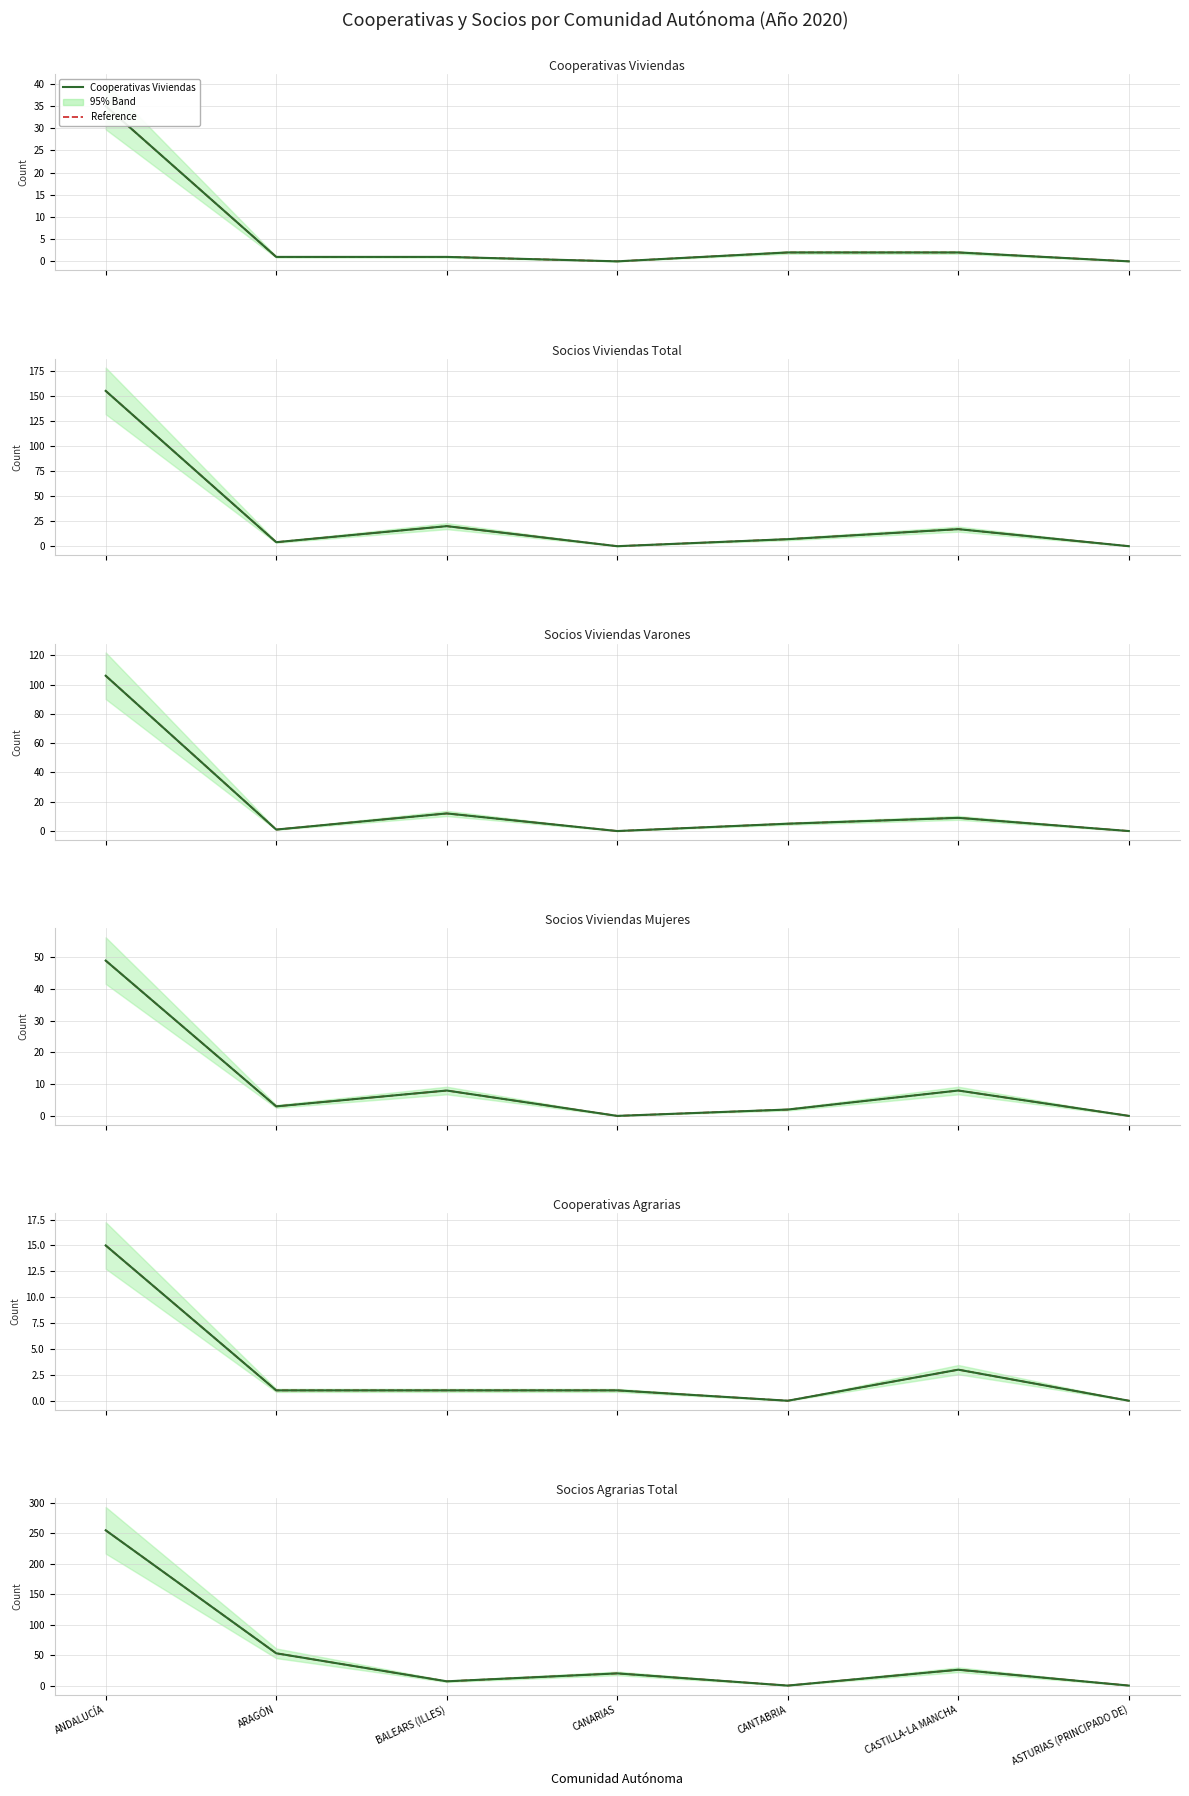

Reading left to right, transcribe all the data shown in this chart.

Cooperativas Viviendas: ANDALUCÍA=35	ARAGÓN=1	BALEARS (ILLES)=1	CANARIAS=0	CANTABRIA=2	CASTILLA-LA MANCHA=2	ASTURIAS (PRINCIPADO DE)=0
Socios Viviendas Total: ANDALUCÍA=155	ARAGÓN=4	BALEARS (ILLES)=20	CANARIAS=0	CANTABRIA=7	CASTILLA-LA MANCHA=17	ASTURIAS (PRINCIPADO DE)=0
Socios Viviendas Varones: ANDALUCÍA=106	ARAGÓN=1	BALEARS (ILLES)=12	CANARIAS=0	CANTABRIA=5	CASTILLA-LA MANCHA=9	ASTURIAS (PRINCIPADO DE)=0
Socios Viviendas Mujeres: ANDALUCÍA=49	ARAGÓN=3	BALEARS (ILLES)=8	CANARIAS=0	CANTABRIA=2	CASTILLA-LA MANCHA=8	ASTURIAS (PRINCIPADO DE)=0
Cooperativas Agrarias: ANDALUCÍA=15	ARAGÓN=1	BALEARS (ILLES)=1	CANARIAS=1	CANTABRIA=0	CASTILLA-LA MANCHA=3	ASTURIAS (PRINCIPADO DE)=0
Socios Agrarias Total: ANDALUCÍA=255	ARAGÓN=53	BALEARS (ILLES)=7	CANARIAS=20	CANTABRIA=0	CASTILLA-LA MANCHA=26	ASTURIAS (PRINCIPADO DE)=0